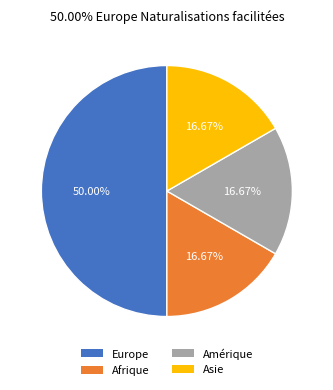

To the nearest percent, what is the average slice percentage?

25%